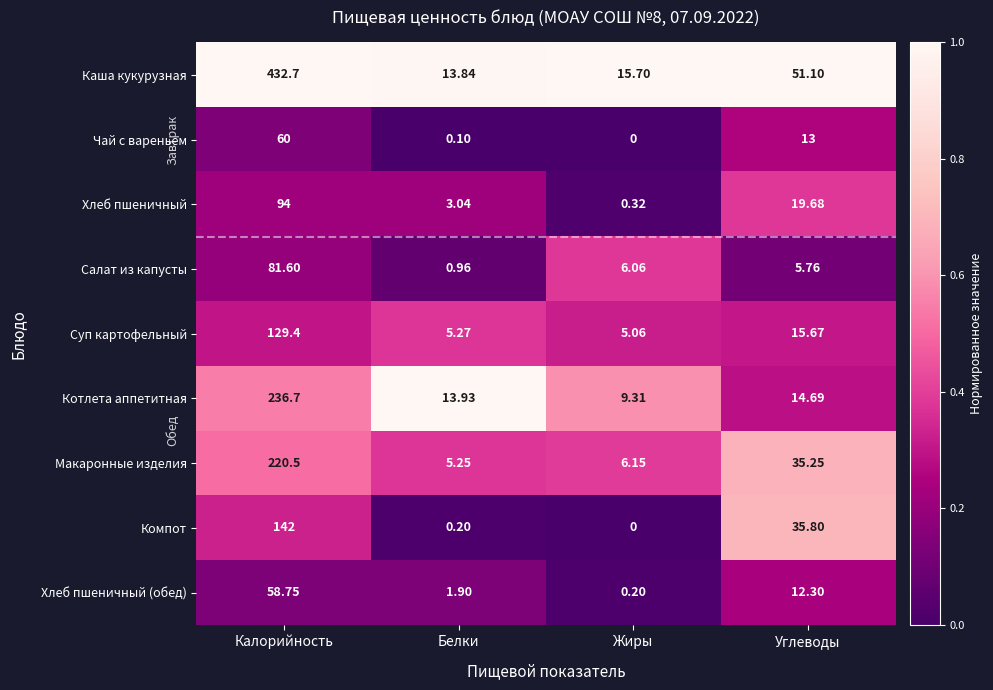

Which series has the largest total across all categories?

Каша кукурузная